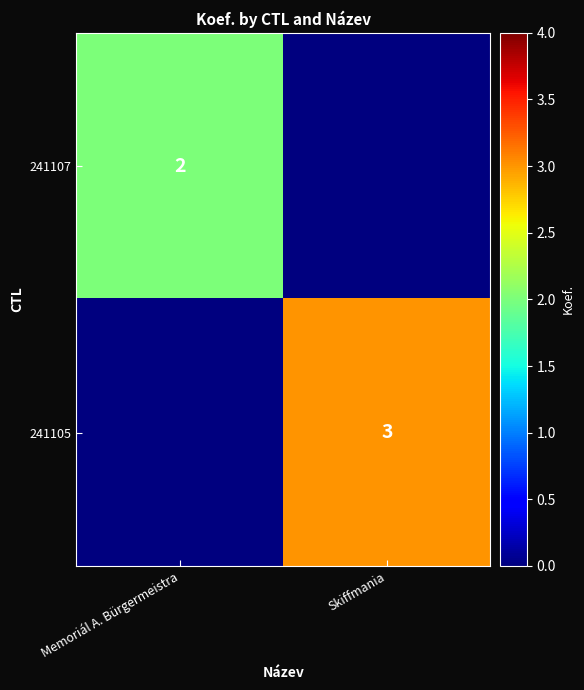

What is the total value across all series at Memoriál A. Bürgermeistra?

2